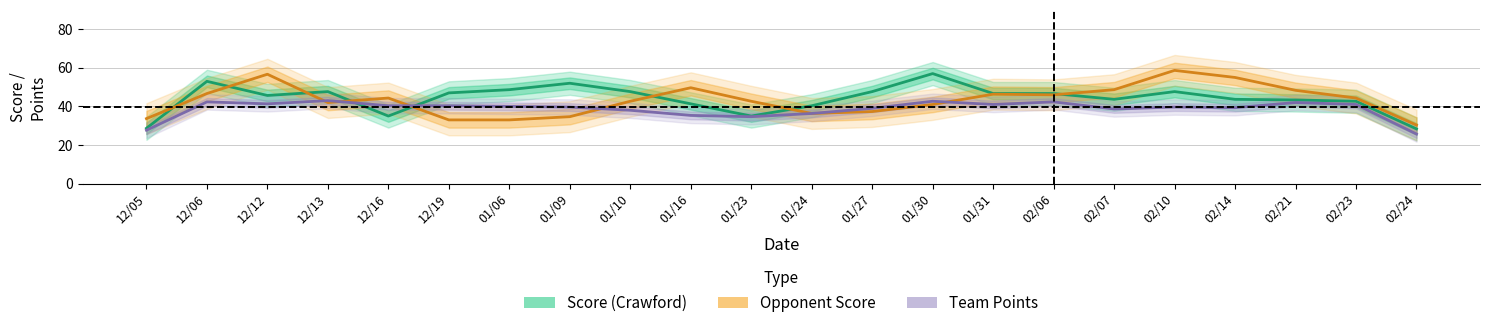

What is the smallest value displayed?

25.7